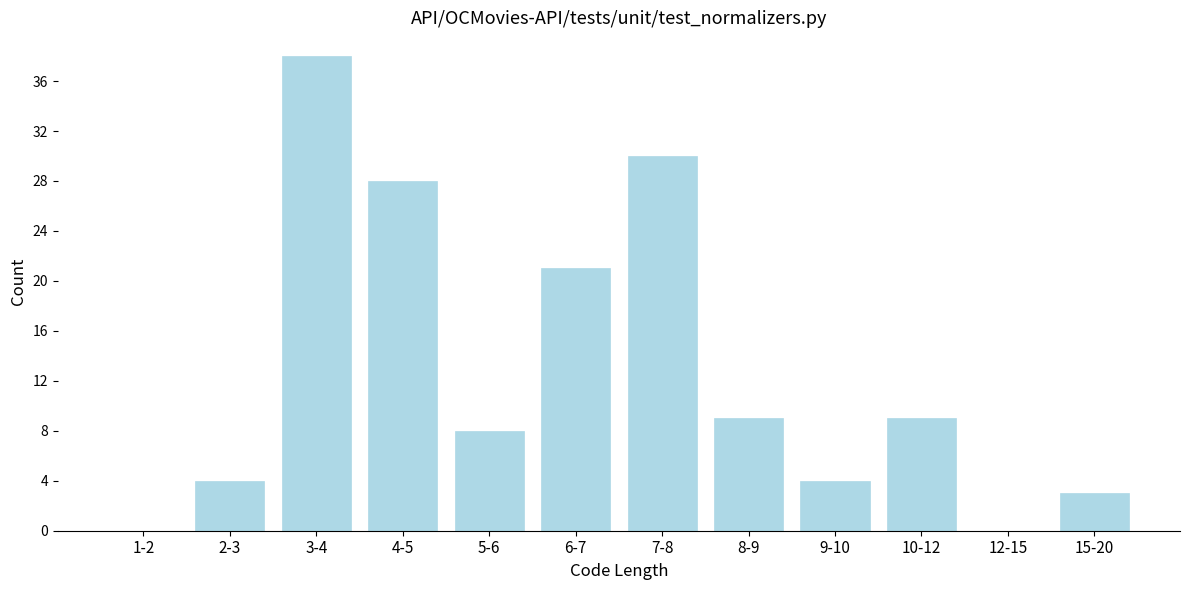

Reading right to left, transcribe all the data shown in this chart.

15-20=3	12-15=0	10-12=9	9-10=4	8-9=9	7-8=30	6-7=21	5-6=8	4-5=28	3-4=38	2-3=4	1-2=0